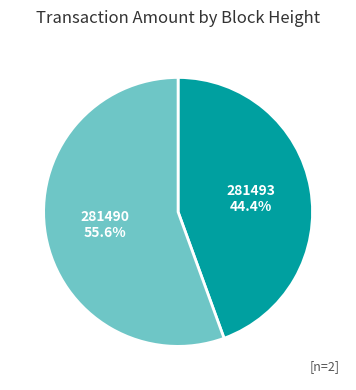

What percentage is the 281493 slice, to the nearest percent?

44%